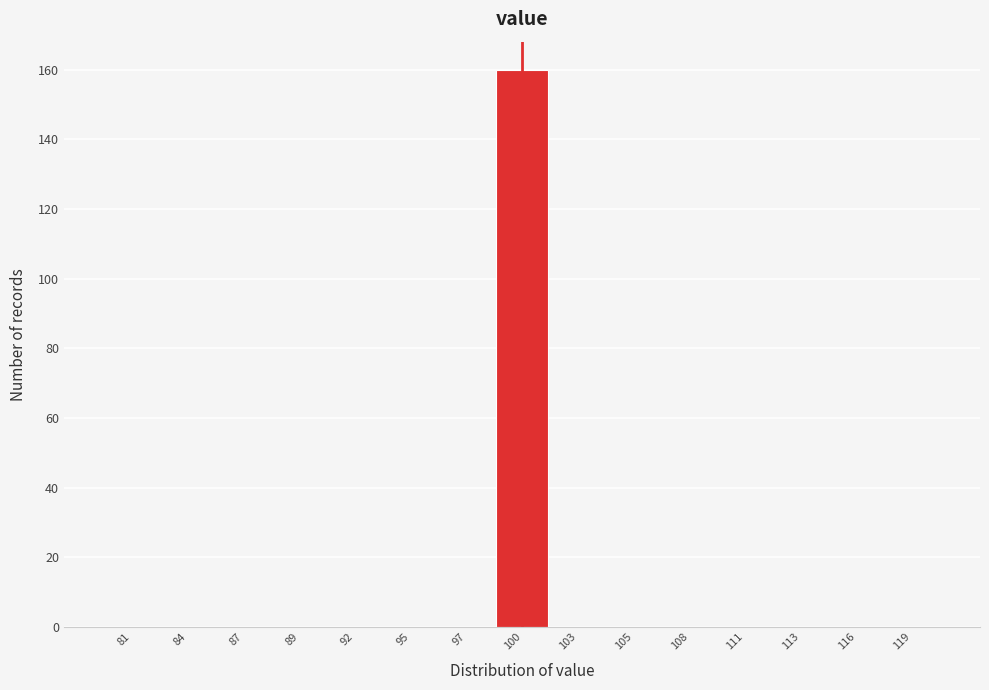

Reading left to right, transcribe this chart: for each bar, give the range it covers on the x-axis and its height. Neither the bar edges nor the heights are printed on the chart, so give them approximately, as read against the axes.

80.0 to 82.5: 0
82.5 to 85.5: 0
85.5 to 88.0: 0
88.0 to 90.5: 0
90.5 to 93.5: 0
93.5 to 96.0: 0
96.0 to 98.5: 0
98.5 to 101.5: 160
101.5 to 104.0: 0
104.0 to 106.5: 0
106.5 to 109.5: 0
109.5 to 112.0: 0
112.0 to 114.5: 0
114.5 to 117.5: 0
117.5 to 120.0: 0